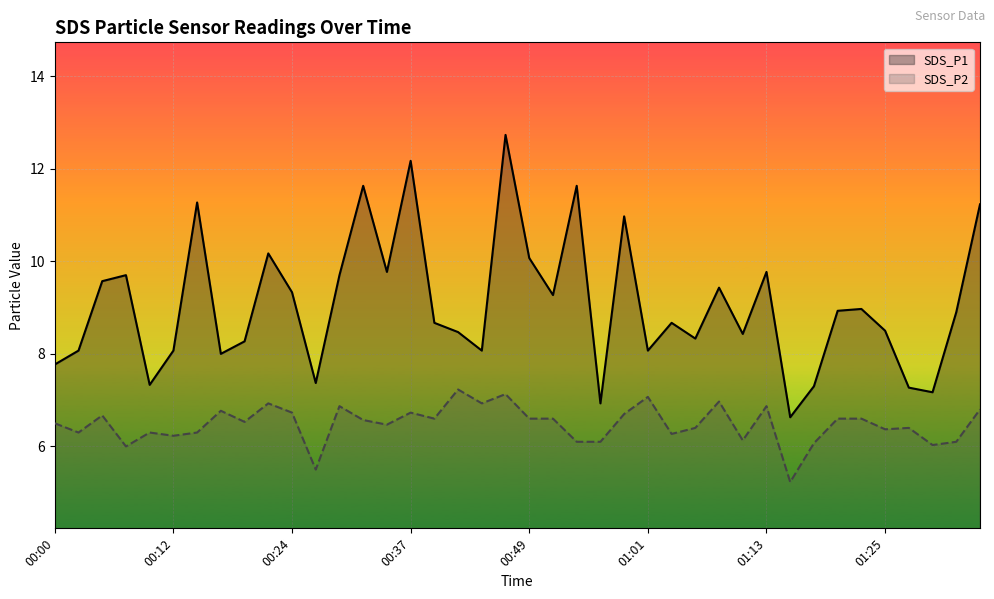

List the series in order of their peak value, highest first.

SDS_P1, SDS_P2